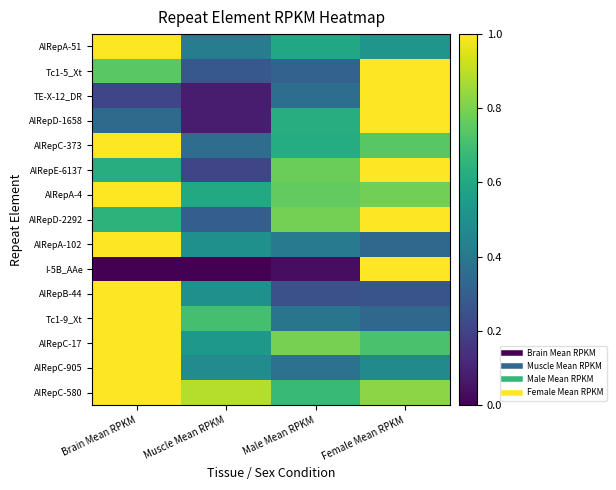

Between Female Mean RPKM and Male Mean RPKM, which is larger?

Male Mean RPKM